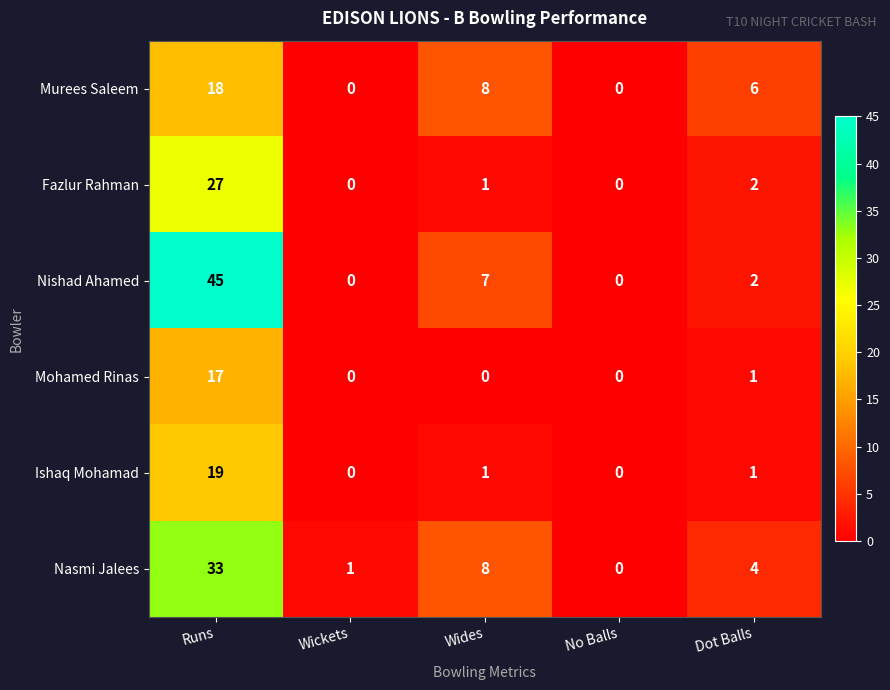

True or false: Ishaq Mohamad has a value of 11 at No Balls.

False